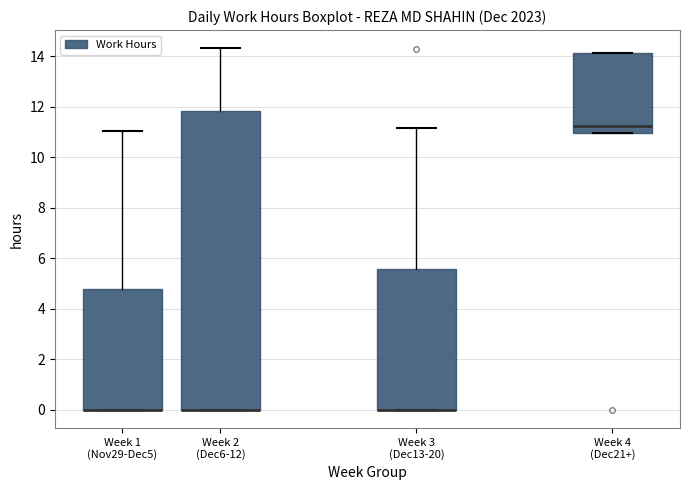

Reading left to right, read every box against the y-axis: the position of its median line, the range the box covers, and the ends of its whiskers. The values are not printed on the chart, so give them approximately, as read against the axis.

Week 1 (Nov29-Dec5): median 0.0 (drawn on the box's lower edge), box 0.0 to 4.8, whiskers 0.0 to 11.0
Week 2 (Dec6-12): median 0.0 (drawn on the box's lower edge), box 0.0 to 11.8, whiskers 0.0 to 14.4
Week 3 (Dec13-20): median 0.0 (drawn on the box's lower edge), box 0.0 to 5.6, whiskers 0.0 to 11.2
Week 4 (Dec21+): median 11.2, box 11.0 to 14.2, whiskers 11.0 to 14.2